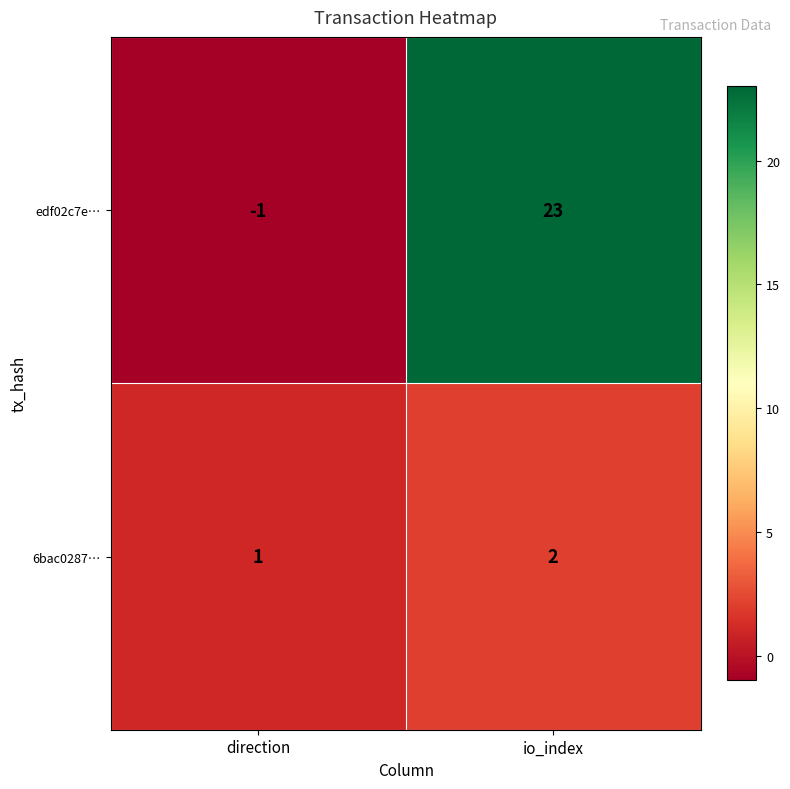

At which label is edf02c7e… closest to 11?

direction